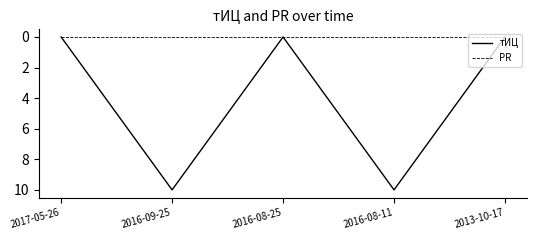

Rank the series by their maximum value, from lowest to highest.

PR, тИЦ